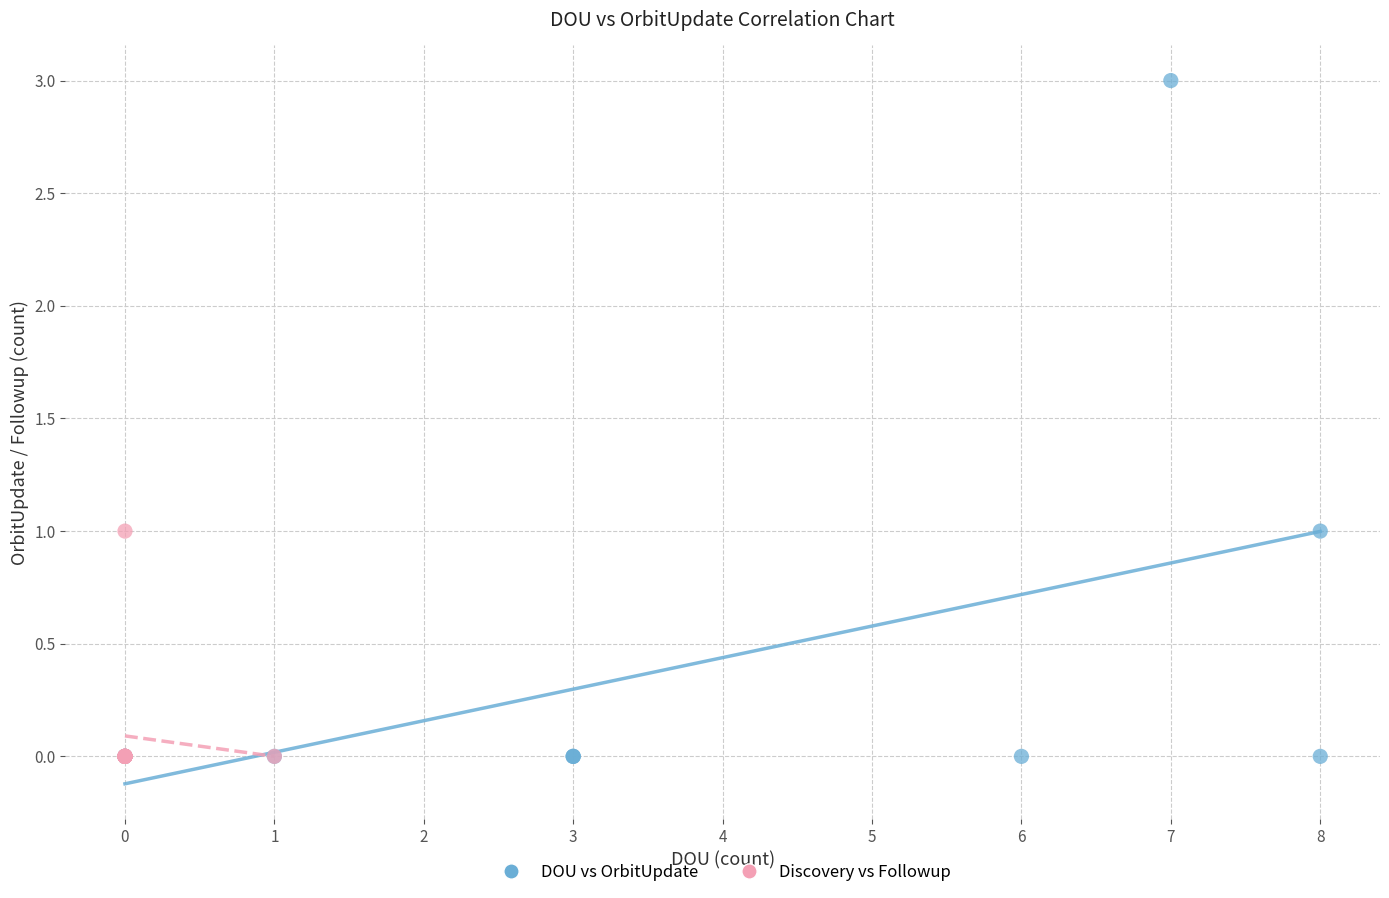

Which series has the largest Y range (max minus min)?

DOU vs OrbitUpdate